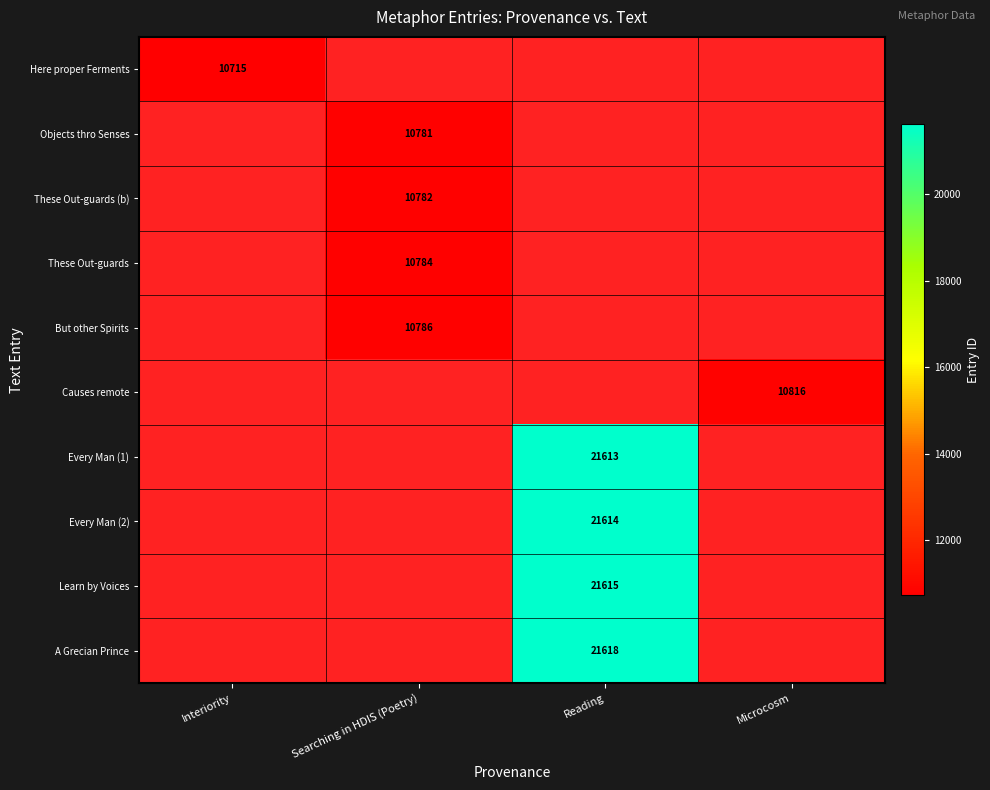

What value does the Causes remote series have at Microcosm?

10816.0